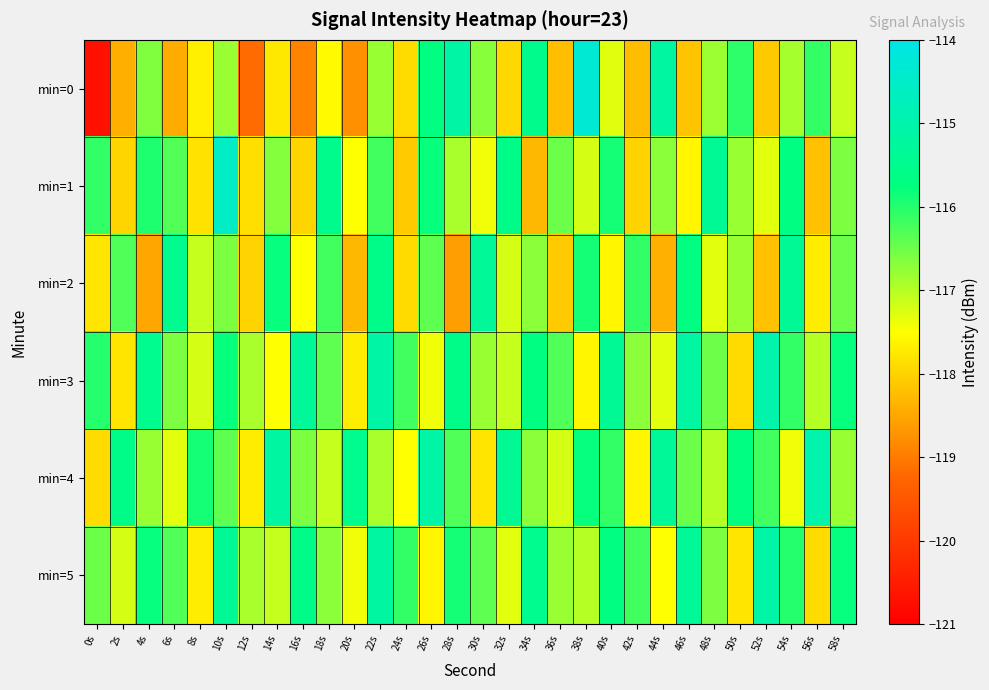

Reading left to right, transcribe all the data shown in this chart.

min=0: 0s=-120.7	2s=-118.4	4s=-116.6	6s=-118.4	8s=-117.7	10s=-116.8	12s=-119.2	14s=-117.8	16s=-118.9	18s=-117.5	20s=-118.8	22s=-116.8	24s=-117.9	26s=-115.7	28s=-115.1	30s=-116.7	32s=-117.9	34s=-115.5	36s=-118.2	38s=-114.3	40s=-117.3	42s=-118.2	44s=-115.2	46s=-118.2	48s=-116.8	50s=-116.1	52s=-118.1	54s=-116.9	56s=-116.1	58s=-117.1
min=1: 0s=-116.1	2s=-118.0	4s=-116.0	6s=-116.3	8s=-117.8	10s=-114.6	12s=-117.9	14s=-116.7	16s=-118.0	18s=-115.5	20s=-117.5	22s=-116.2	24s=-118.1	26s=-115.8	28s=-116.9	30s=-117.4	32s=-115.6	34s=-118.3	36s=-116.5	38s=-117.2	40s=-115.9	42s=-118.0	44s=-116.7	46s=-117.6	48s=-115.4	50s=-116.8	52s=-117.3	54s=-115.7	56s=-118.2	58s=-116.6
min=2: 0s=-117.8	2s=-116.3	4s=-118.5	6s=-115.5	8s=-117.1	10s=-116.6	12s=-118.0	14s=-115.8	16s=-117.5	18s=-116.2	20s=-118.3	22s=-115.6	24s=-117.9	26s=-116.4	28s=-118.6	30s=-115.3	32s=-117.2	34s=-116.7	36s=-118.1	38s=-115.9	40s=-117.6	42s=-116.1	44s=-118.4	46s=-115.7	48s=-117.3	50s=-116.8	52s=-118.2	54s=-115.4	56s=-117.7	58s=-116.5
min=3: 0s=-116.0	2s=-117.8	4s=-115.5	6s=-116.6	8s=-117.2	10s=-115.8	12s=-116.9	14s=-117.5	16s=-115.3	18s=-116.4	20s=-117.7	22s=-115.1	24s=-116.2	26s=-117.4	28s=-115.6	30s=-116.8	32s=-117.1	34s=-115.7	36s=-116.3	38s=-117.6	40s=-115.4	42s=-116.7	44s=-117.3	46s=-115.2	48s=-116.5	50s=-117.9	52s=-115.0	54s=-116.1	56s=-117.0	58s=-115.8
min=4: 0s=-117.9	2s=-115.6	4s=-116.8	6s=-117.3	8s=-115.9	10s=-116.4	12s=-117.7	14s=-115.2	16s=-116.6	18s=-117.1	20s=-115.5	22s=-116.9	24s=-117.5	26s=-115.1	28s=-116.3	30s=-117.8	32s=-115.4	34s=-116.7	36s=-117.2	38s=-115.8	40s=-116.1	42s=-117.6	44s=-115.3	46s=-116.5	48s=-117.0	50s=-115.7	52s=-116.2	54s=-117.4	56s=-115.0	58s=-116.8
min=5: 0s=-116.5	2s=-117.2	4s=-115.8	6s=-116.3	8s=-117.7	10s=-115.4	12s=-116.9	14s=-117.1	16s=-115.6	18s=-116.7	20s=-117.4	22s=-115.2	24s=-116.1	26s=-117.6	28s=-115.9	30s=-116.4	32s=-117.3	34s=-115.5	36s=-116.8	38s=-117.0	40s=-115.7	42s=-116.2	44s=-117.5	46s=-115.3	48s=-116.6	50s=-117.8	52s=-115.1	54s=-116.0	56s=-117.9	58s=-115.8